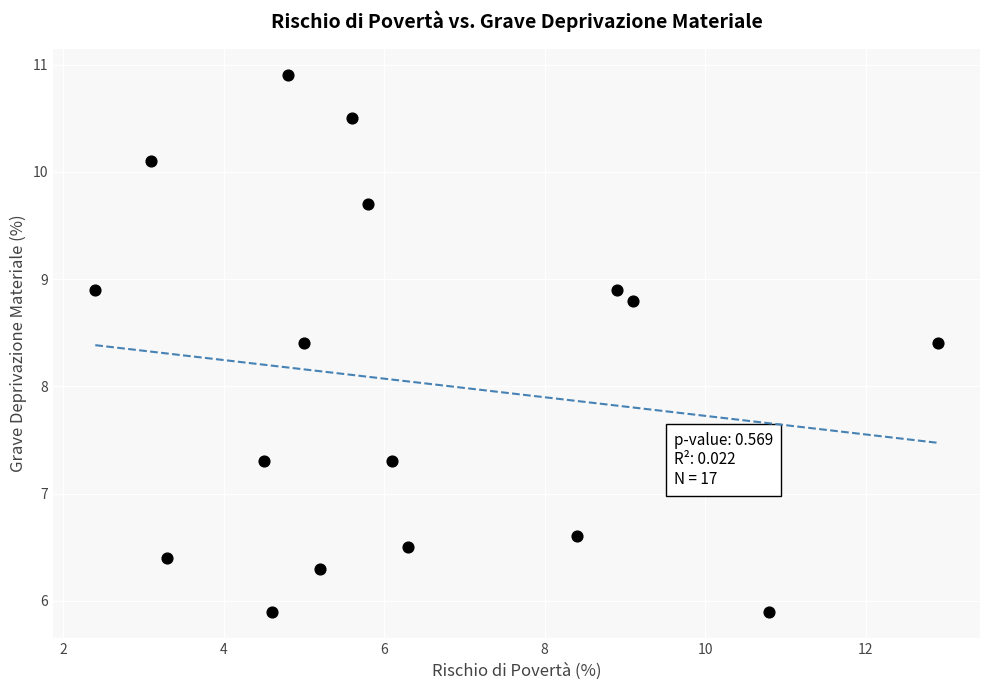

What is the range of Y values (max minus min)?

5.0